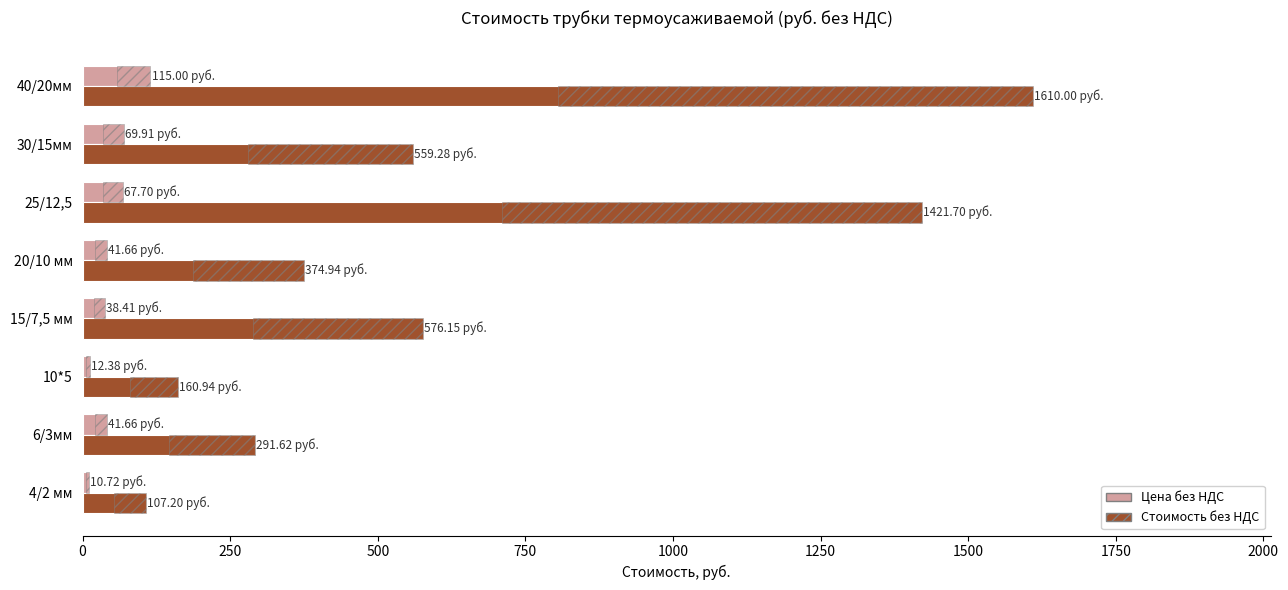

What is the maximum value for Цена без НДС?

115.0